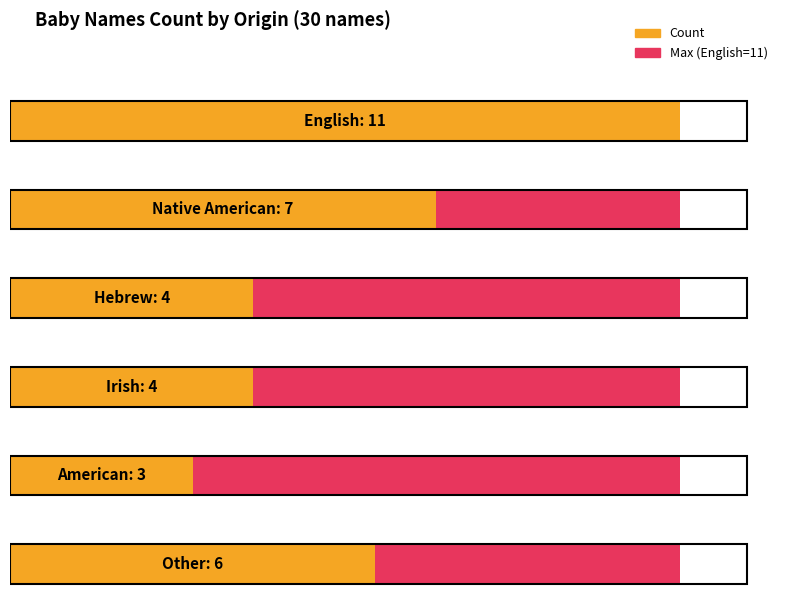

List the labels in order of value, largest first.

English, Native American, Other, Hebrew, Irish, American